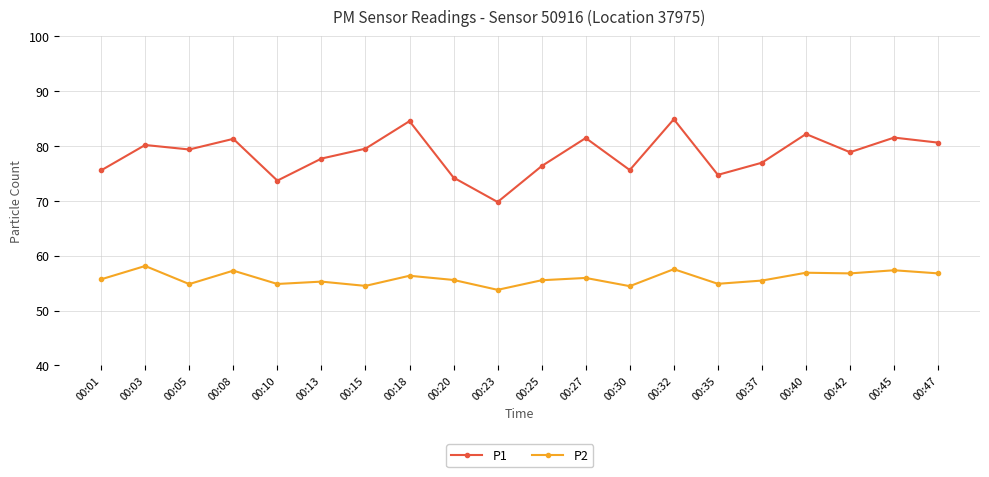

What is the minimum value for P1?

69.8